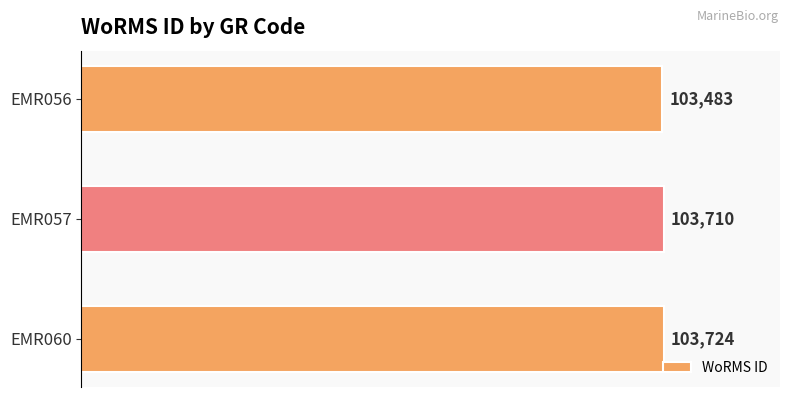

How many data points are less than 103710?

1